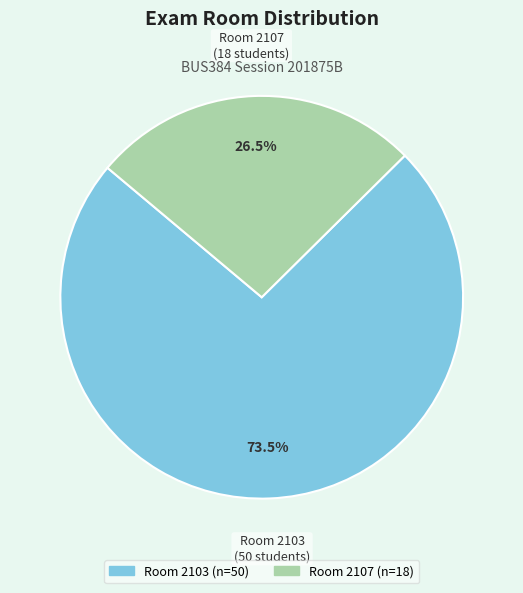

To the nearest percent, what is the difference between the largest and smallest slice percentages?

47%